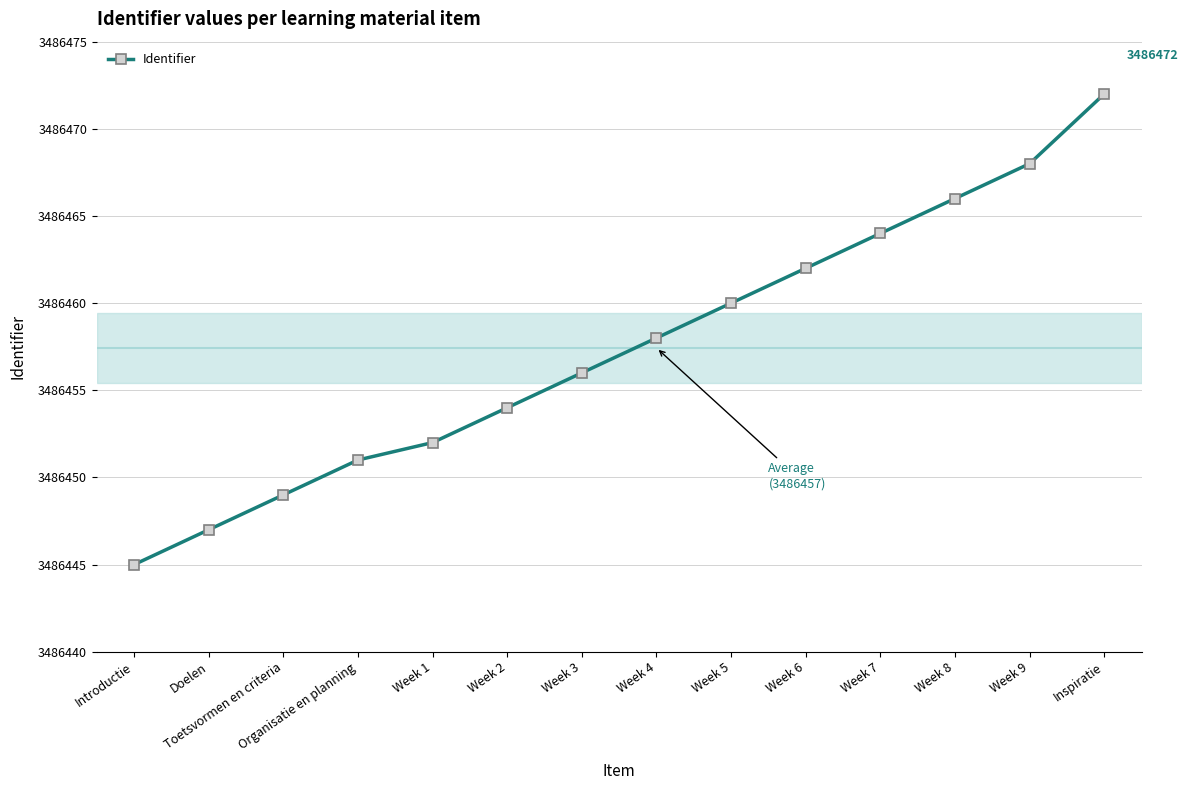

What is the difference between the second highest and second lowest values?

21